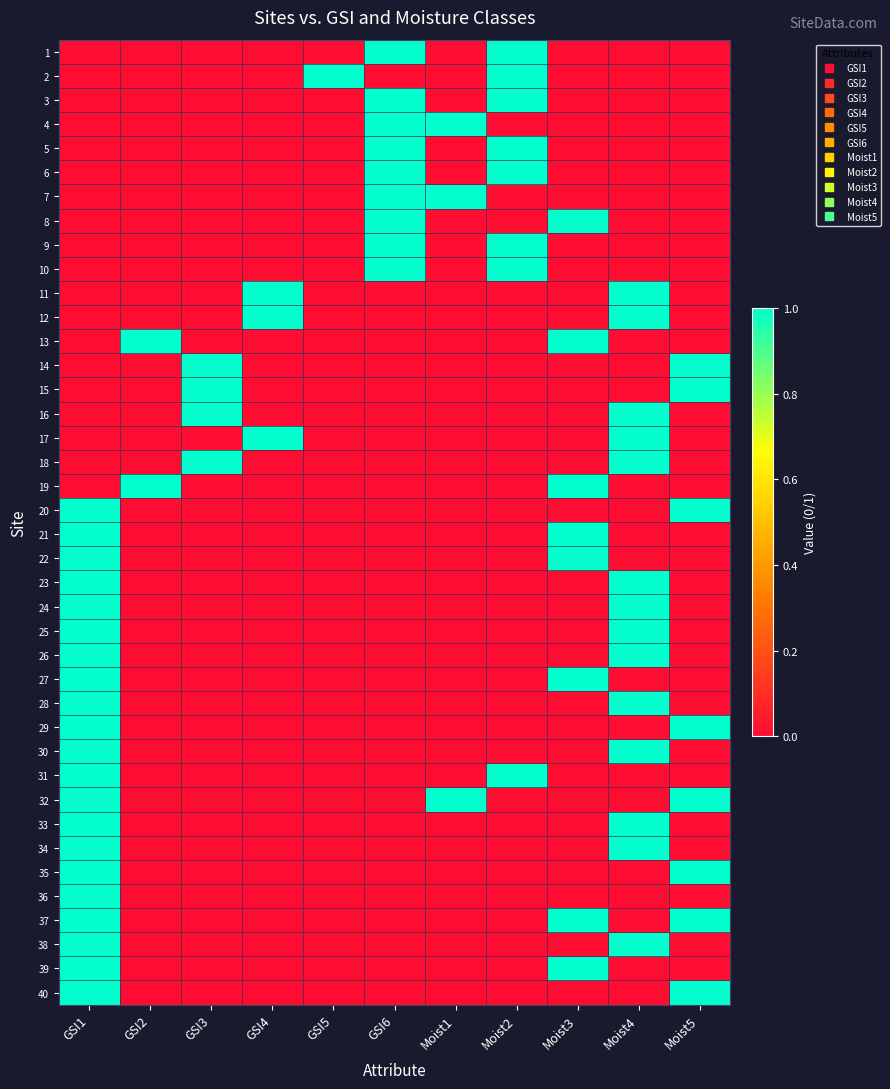

Reading right to left, list all the values displayed in this chart.

1: Moist5=0	Moist4=0	Moist3=0	Moist2=1	Moist1=0	GSI6=1	GSI5=0	GSI4=0	GSI3=0	GSI2=0	GSI1=0
2: Moist5=0	Moist4=0	Moist3=0	Moist2=1	Moist1=0	GSI6=0	GSI5=1	GSI4=0	GSI3=0	GSI2=0	GSI1=0
3: Moist5=0	Moist4=0	Moist3=0	Moist2=1	Moist1=0	GSI6=1	GSI5=0	GSI4=0	GSI3=0	GSI2=0	GSI1=0
4: Moist5=0	Moist4=0	Moist3=0	Moist2=0	Moist1=1	GSI6=1	GSI5=0	GSI4=0	GSI3=0	GSI2=0	GSI1=0
5: Moist5=0	Moist4=0	Moist3=0	Moist2=1	Moist1=0	GSI6=1	GSI5=0	GSI4=0	GSI3=0	GSI2=0	GSI1=0
6: Moist5=0	Moist4=0	Moist3=0	Moist2=1	Moist1=0	GSI6=1	GSI5=0	GSI4=0	GSI3=0	GSI2=0	GSI1=0
7: Moist5=0	Moist4=0	Moist3=0	Moist2=0	Moist1=1	GSI6=1	GSI5=0	GSI4=0	GSI3=0	GSI2=0	GSI1=0
8: Moist5=0	Moist4=0	Moist3=1	Moist2=0	Moist1=0	GSI6=1	GSI5=0	GSI4=0	GSI3=0	GSI2=0	GSI1=0
9: Moist5=0	Moist4=0	Moist3=0	Moist2=1	Moist1=0	GSI6=1	GSI5=0	GSI4=0	GSI3=0	GSI2=0	GSI1=0
10: Moist5=0	Moist4=0	Moist3=0	Moist2=1	Moist1=0	GSI6=1	GSI5=0	GSI4=0	GSI3=0	GSI2=0	GSI1=0
11: Moist5=0	Moist4=1	Moist3=0	Moist2=0	Moist1=0	GSI6=0	GSI5=0	GSI4=1	GSI3=0	GSI2=0	GSI1=0
12: Moist5=0	Moist4=1	Moist3=0	Moist2=0	Moist1=0	GSI6=0	GSI5=0	GSI4=1	GSI3=0	GSI2=0	GSI1=0
13: Moist5=0	Moist4=0	Moist3=1	Moist2=0	Moist1=0	GSI6=0	GSI5=0	GSI4=0	GSI3=0	GSI2=1	GSI1=0
14: Moist5=1	Moist4=0	Moist3=0	Moist2=0	Moist1=0	GSI6=0	GSI5=0	GSI4=0	GSI3=1	GSI2=0	GSI1=0
15: Moist5=1	Moist4=0	Moist3=0	Moist2=0	Moist1=0	GSI6=0	GSI5=0	GSI4=0	GSI3=1	GSI2=0	GSI1=0
16: Moist5=0	Moist4=1	Moist3=0	Moist2=0	Moist1=0	GSI6=0	GSI5=0	GSI4=0	GSI3=1	GSI2=0	GSI1=0
17: Moist5=0	Moist4=1	Moist3=0	Moist2=0	Moist1=0	GSI6=0	GSI5=0	GSI4=1	GSI3=0	GSI2=0	GSI1=0
18: Moist5=0	Moist4=1	Moist3=0	Moist2=0	Moist1=0	GSI6=0	GSI5=0	GSI4=0	GSI3=1	GSI2=0	GSI1=0
19: Moist5=0	Moist4=0	Moist3=1	Moist2=0	Moist1=0	GSI6=0	GSI5=0	GSI4=0	GSI3=0	GSI2=1	GSI1=0
20: Moist5=1	Moist4=0	Moist3=0	Moist2=0	Moist1=0	GSI6=0	GSI5=0	GSI4=0	GSI3=0	GSI2=0	GSI1=1
21: Moist5=0	Moist4=0	Moist3=1	Moist2=0	Moist1=0	GSI6=0	GSI5=0	GSI4=0	GSI3=0	GSI2=0	GSI1=1
22: Moist5=0	Moist4=0	Moist3=1	Moist2=0	Moist1=0	GSI6=0	GSI5=0	GSI4=0	GSI3=0	GSI2=0	GSI1=1
23: Moist5=0	Moist4=1	Moist3=0	Moist2=0	Moist1=0	GSI6=0	GSI5=0	GSI4=0	GSI3=0	GSI2=0	GSI1=1
24: Moist5=0	Moist4=1	Moist3=0	Moist2=0	Moist1=0	GSI6=0	GSI5=0	GSI4=0	GSI3=0	GSI2=0	GSI1=1
25: Moist5=0	Moist4=1	Moist3=0	Moist2=0	Moist1=0	GSI6=0	GSI5=0	GSI4=0	GSI3=0	GSI2=0	GSI1=1
26: Moist5=0	Moist4=1	Moist3=0	Moist2=0	Moist1=0	GSI6=0	GSI5=0	GSI4=0	GSI3=0	GSI2=0	GSI1=1
27: Moist5=0	Moist4=0	Moist3=1	Moist2=0	Moist1=0	GSI6=0	GSI5=0	GSI4=0	GSI3=0	GSI2=0	GSI1=1
28: Moist5=0	Moist4=1	Moist3=0	Moist2=0	Moist1=0	GSI6=0	GSI5=0	GSI4=0	GSI3=0	GSI2=0	GSI1=1
29: Moist5=1	Moist4=0	Moist3=0	Moist2=0	Moist1=0	GSI6=0	GSI5=0	GSI4=0	GSI3=0	GSI2=0	GSI1=1
30: Moist5=0	Moist4=1	Moist3=0	Moist2=0	Moist1=0	GSI6=0	GSI5=0	GSI4=0	GSI3=0	GSI2=0	GSI1=1
31: Moist5=0	Moist4=0	Moist3=0	Moist2=1	Moist1=0	GSI6=0	GSI5=0	GSI4=0	GSI3=0	GSI2=0	GSI1=1
32: Moist5=1	Moist4=0	Moist3=0	Moist2=0	Moist1=1	GSI6=0	GSI5=0	GSI4=0	GSI3=0	GSI2=0	GSI1=1
33: Moist5=0	Moist4=1	Moist3=0	Moist2=0	Moist1=0	GSI6=0	GSI5=0	GSI4=0	GSI3=0	GSI2=0	GSI1=1
34: Moist5=0	Moist4=1	Moist3=0	Moist2=0	Moist1=0	GSI6=0	GSI5=0	GSI4=0	GSI3=0	GSI2=0	GSI1=1
35: Moist5=1	Moist4=0	Moist3=0	Moist2=0	Moist1=0	GSI6=0	GSI5=0	GSI4=0	GSI3=0	GSI2=0	GSI1=1
36: Moist5=0	Moist4=0	Moist3=0	Moist2=0	Moist1=0	GSI6=0	GSI5=0	GSI4=0	GSI3=0	GSI2=0	GSI1=1
37: Moist5=1	Moist4=0	Moist3=1	Moist2=0	Moist1=0	GSI6=0	GSI5=0	GSI4=0	GSI3=0	GSI2=0	GSI1=1
38: Moist5=0	Moist4=1	Moist3=0	Moist2=0	Moist1=0	GSI6=0	GSI5=0	GSI4=0	GSI3=0	GSI2=0	GSI1=1
39: Moist5=0	Moist4=0	Moist3=1	Moist2=0	Moist1=0	GSI6=0	GSI5=0	GSI4=0	GSI3=0	GSI2=0	GSI1=1
40: Moist5=1	Moist4=0	Moist3=0	Moist2=0	Moist1=0	GSI6=0	GSI5=0	GSI4=0	GSI3=0	GSI2=0	GSI1=1